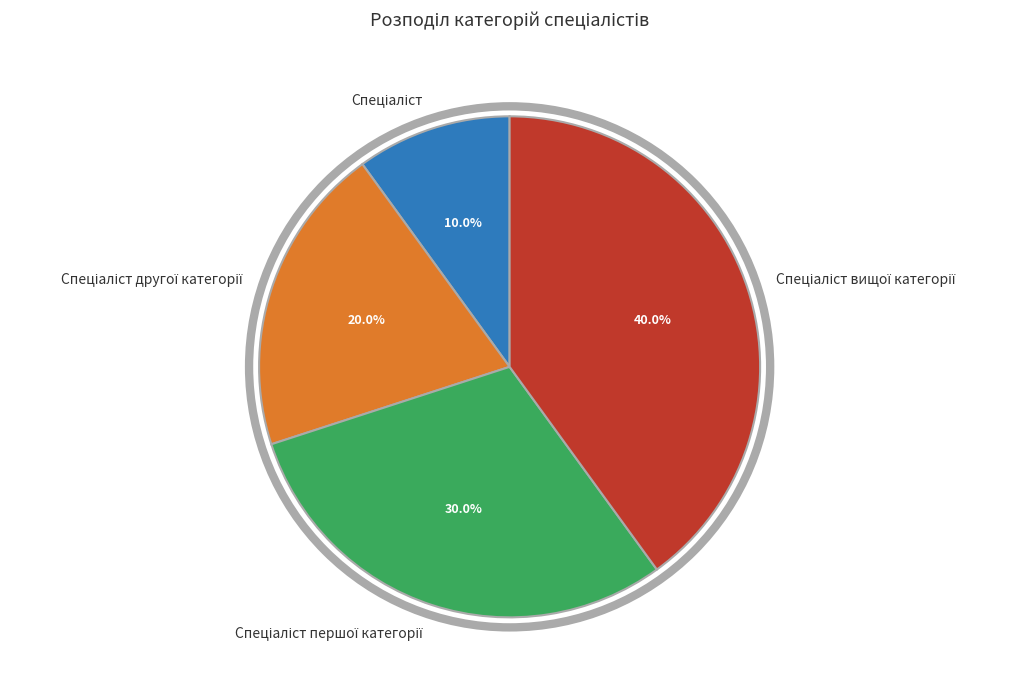

Is there any slice that represents more than half of the pie?

No